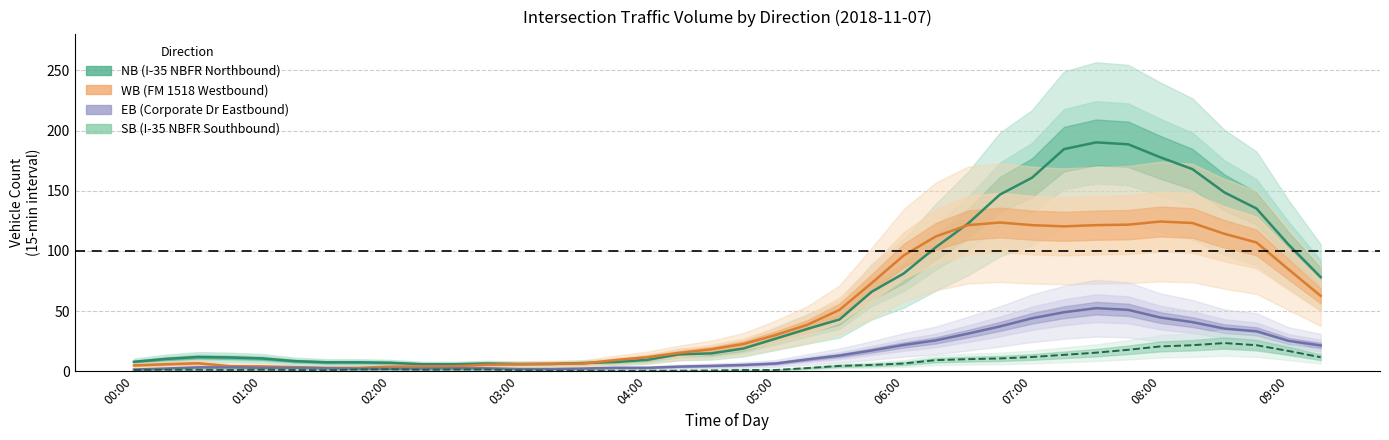

How many values in the SB (I-35 NBFR Southbound) series are below 1?

8